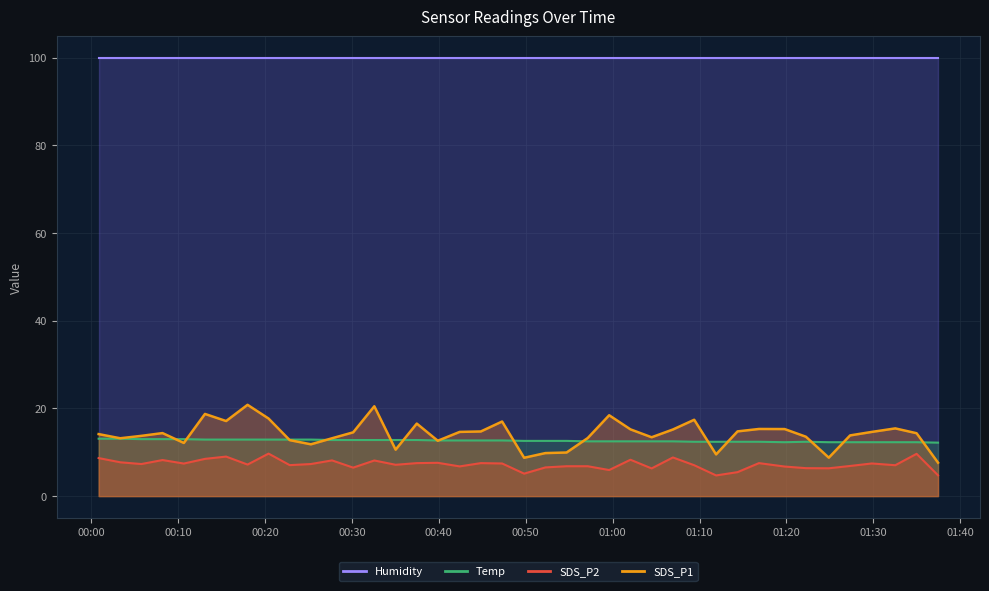

How many interior local peaks does the SDS_P2 series have?

12